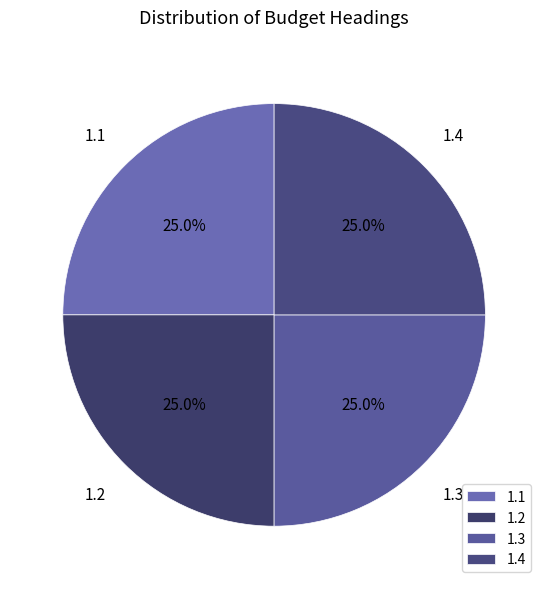

What percentage do 1.3 and 1.4 together represent?

50.0%